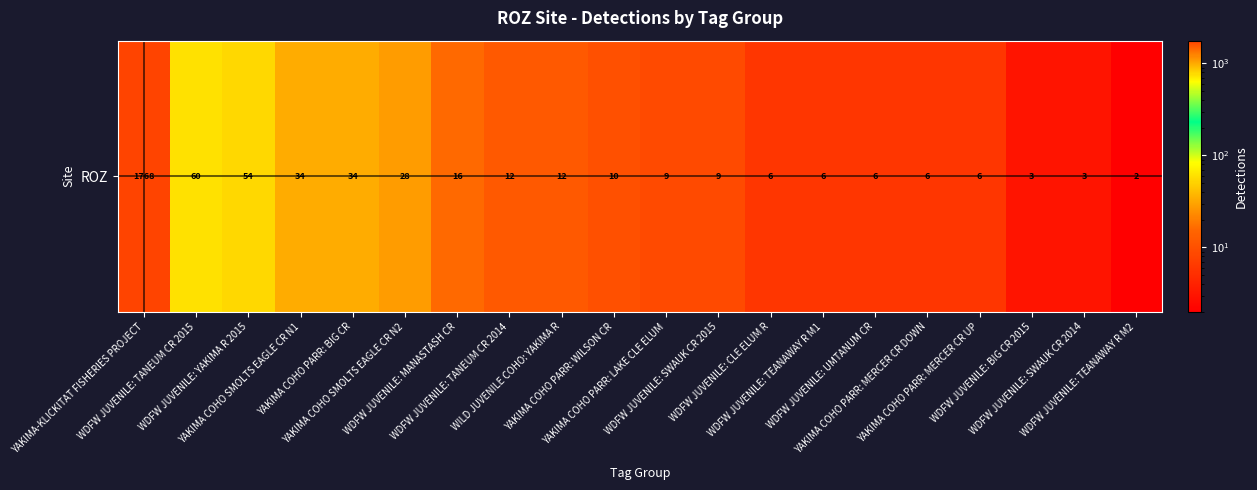

The value at YAKIMA COHO PARR: LAKE CLE ELUM is 9. True or false?

True